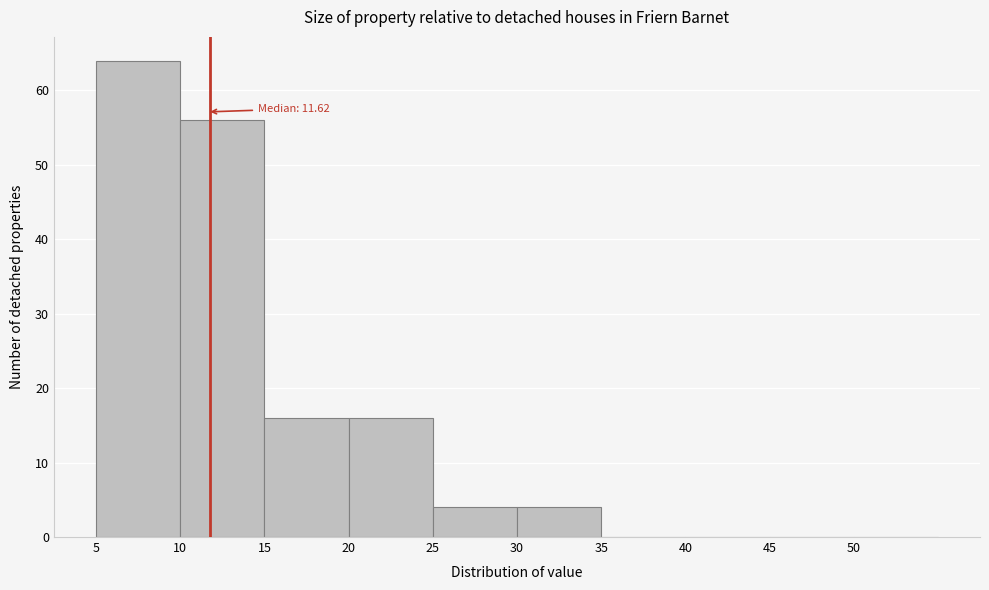

Over which range of the x-axis is the bar tallest?

5 to 10